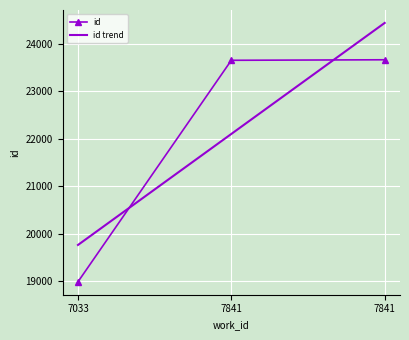

What are all the series names shown in the legend?

id, id trend